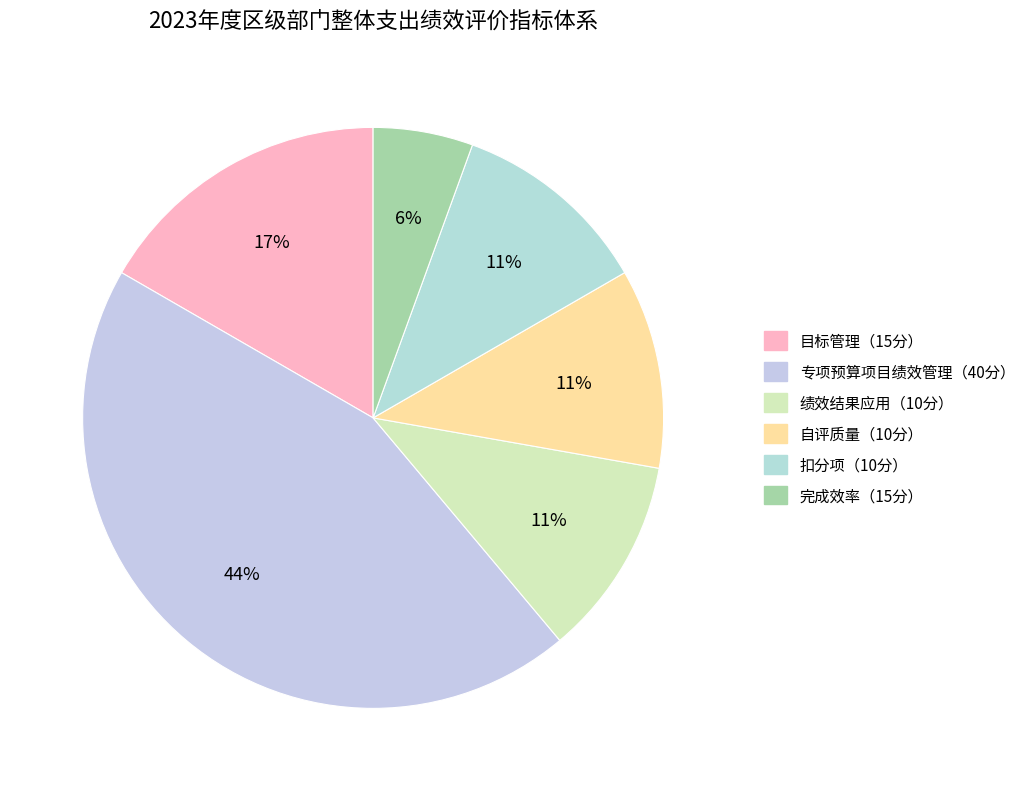

Between 扣分项（10分） and 自评质量（10分）, which is larger?

扣分项（10分）